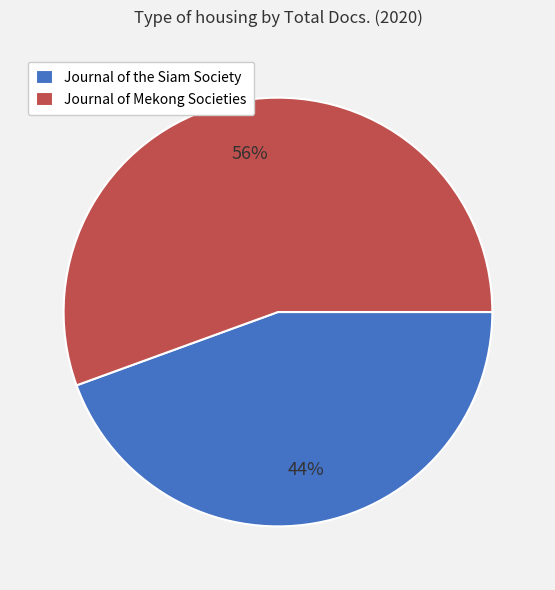

To the nearest percent, what portion does Journal of the Siam Society represent?

44%